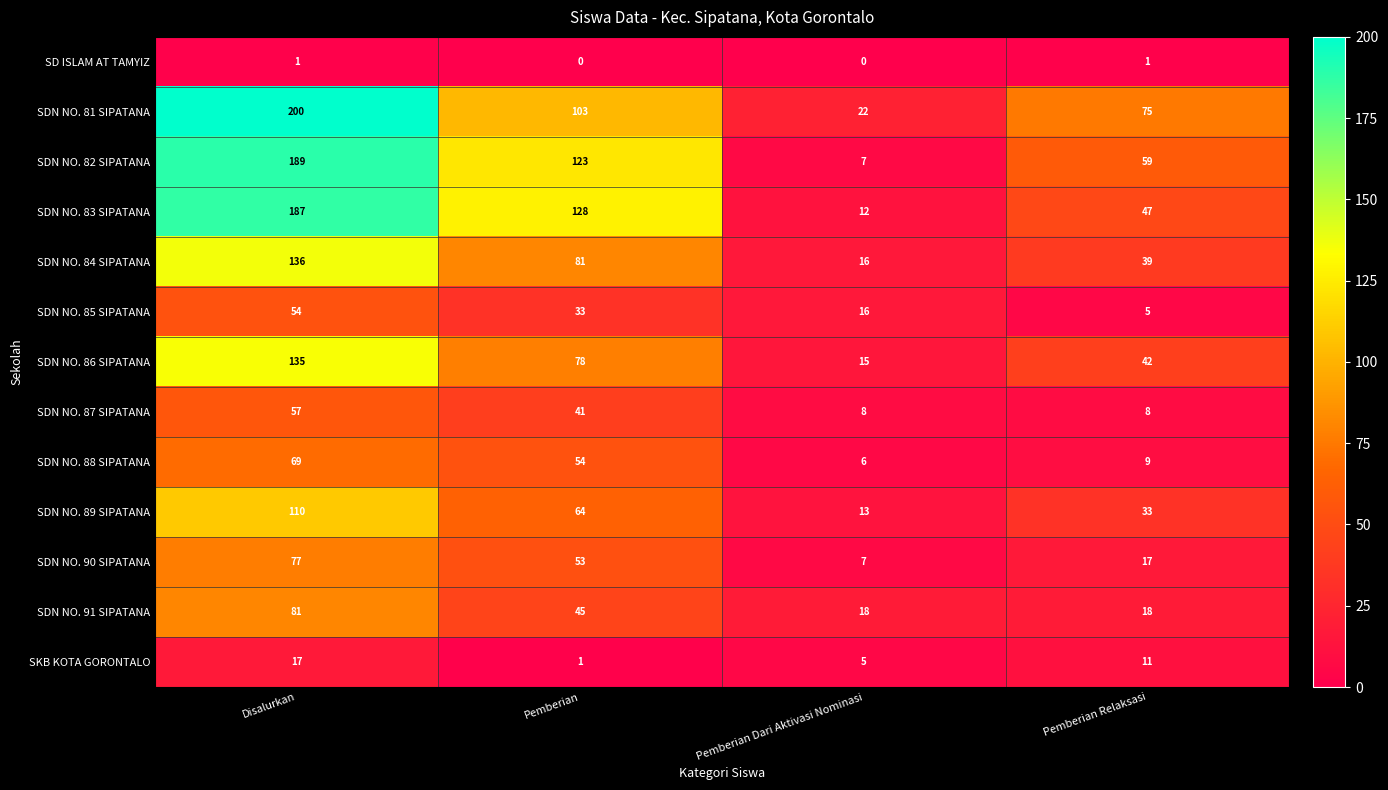

Which category has the highest value across all series?

Disalurkan